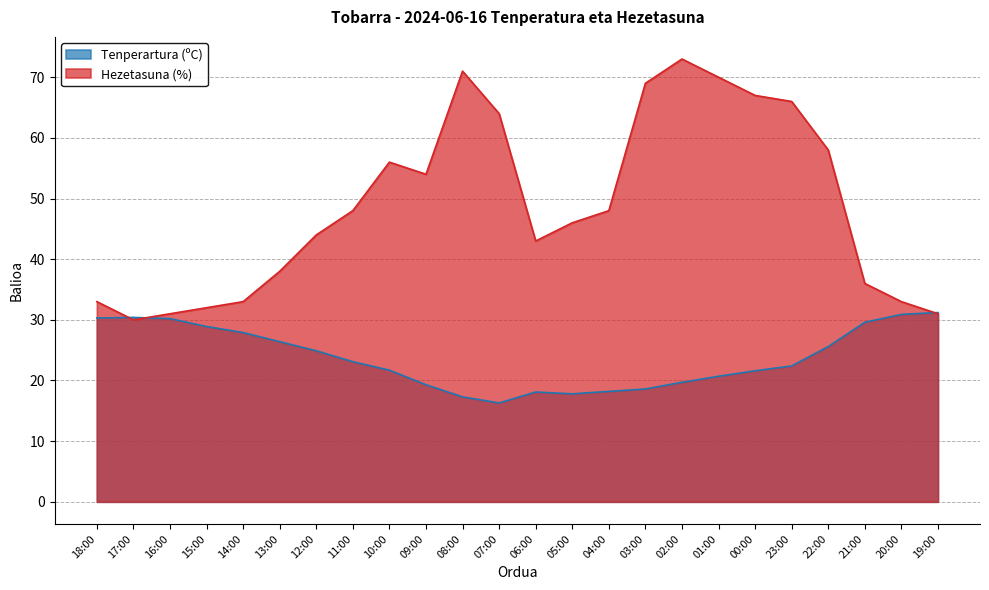

Where do Hezetasuna (%) and Tenperartura (ºC) first cross each other?

18:00 and 17:00